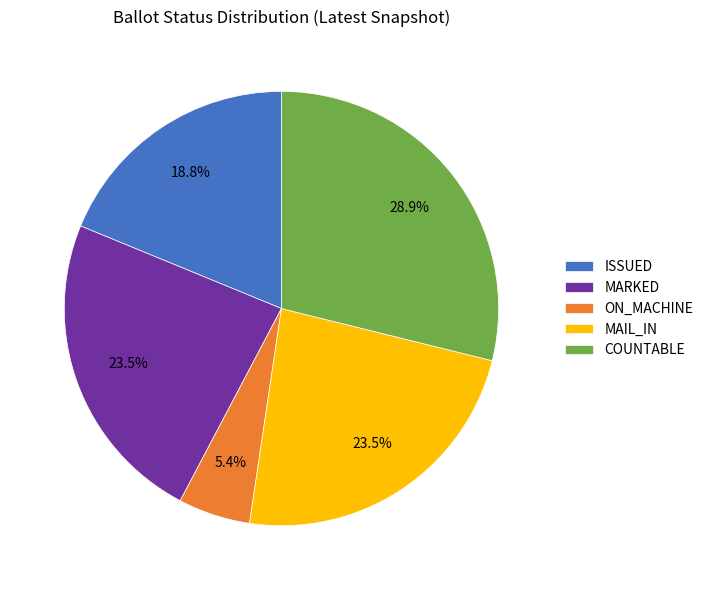

Count the number of slices in the pie.

5